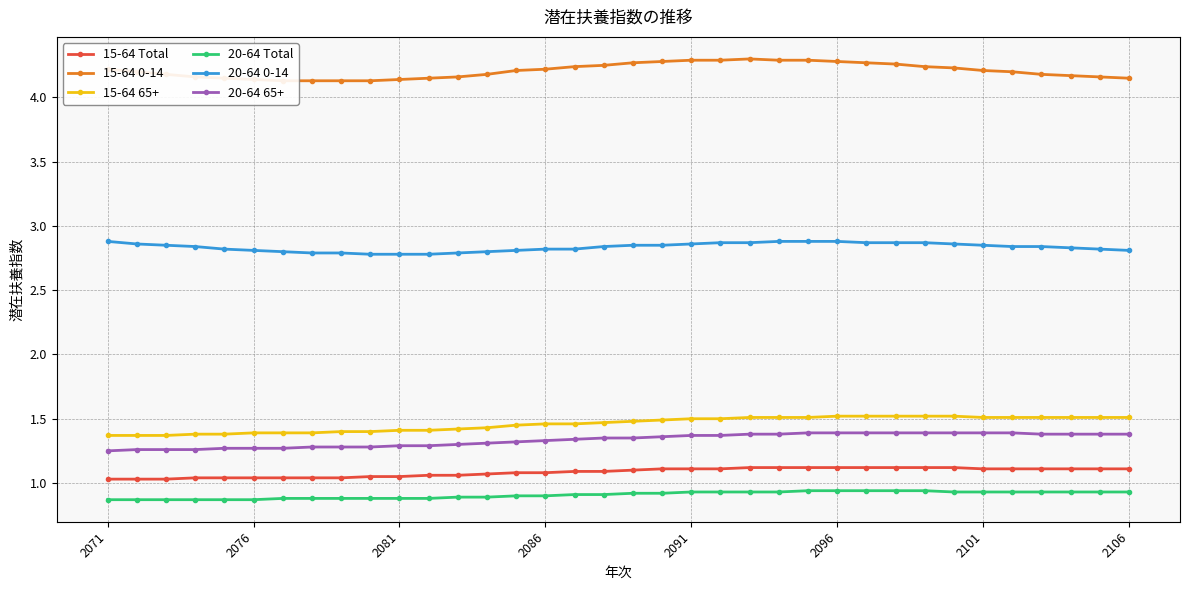

What is the value of the 20-64 Total point at the 23rd from the left?

0.9